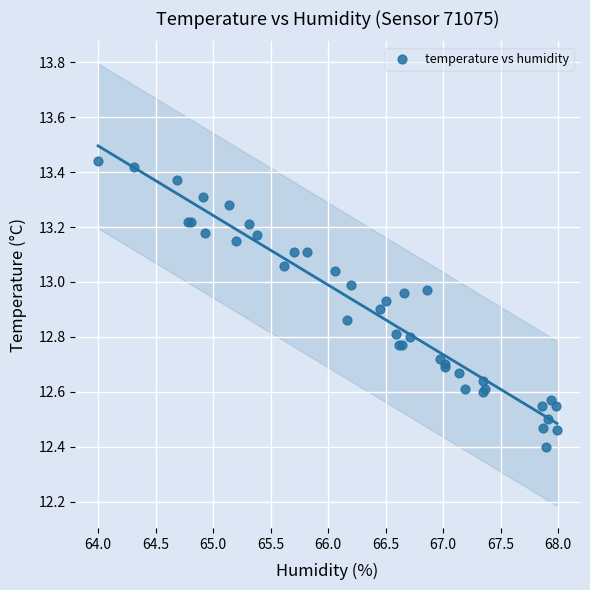

What Y value in the scatter plot is closest to 12?

12.4